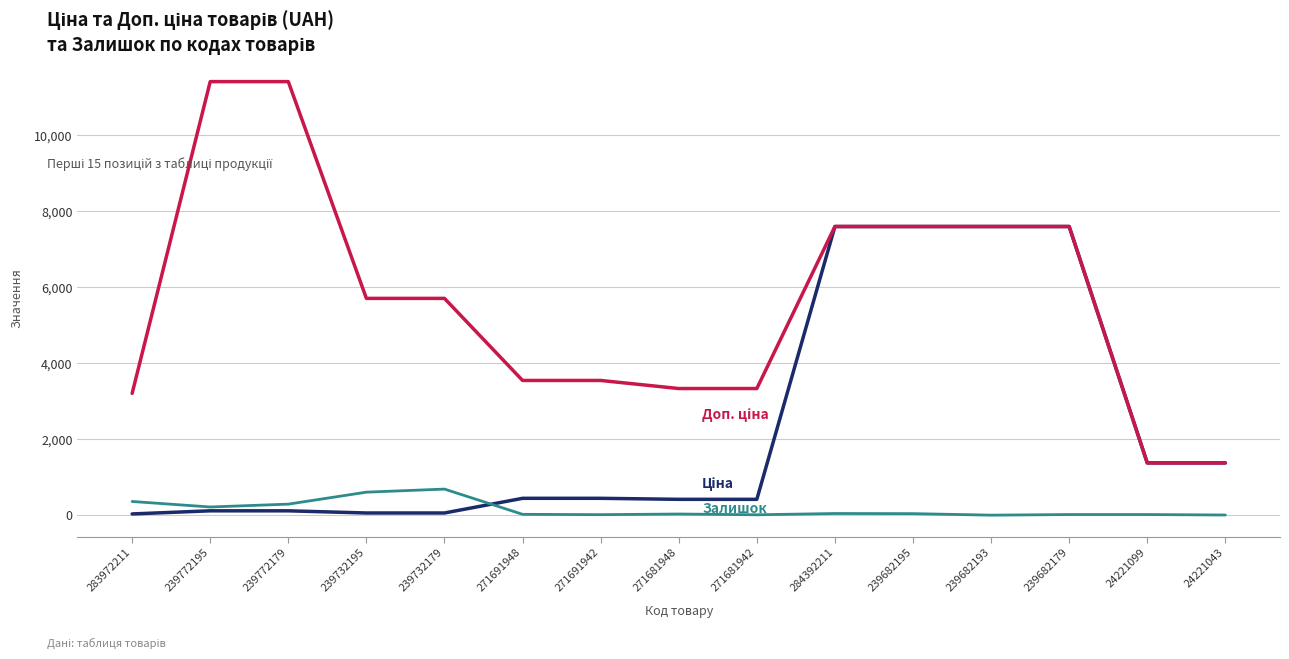

What is the total value across all series at 239682193?

15193.1